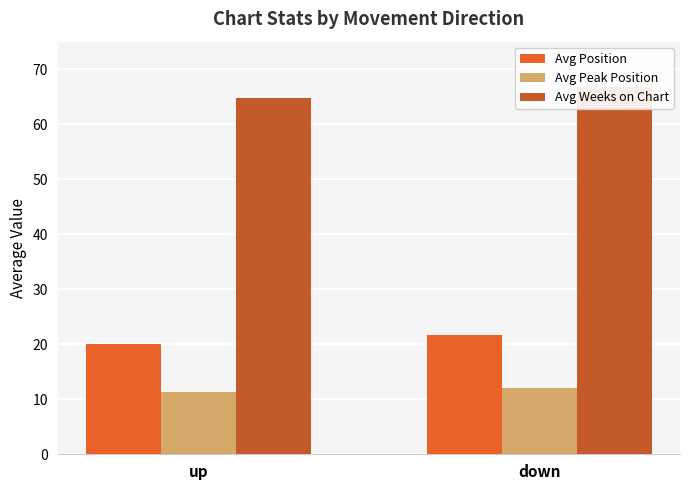

What is the label of the 1st bar from the left?

up